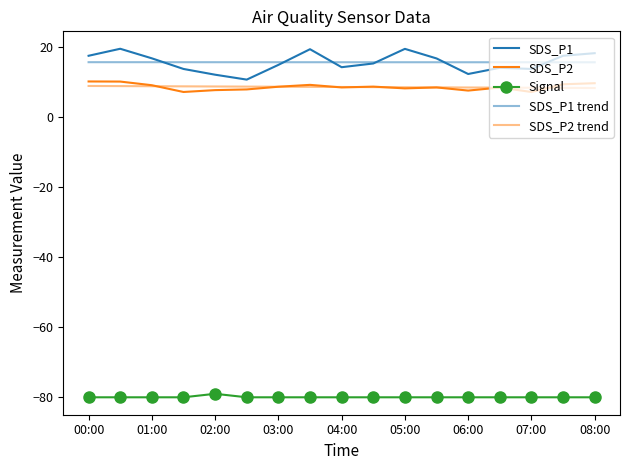

Reading left to right, extract all data points from this chart.

SDS_P1: 17.4	19.4	16.7	13.7	12.0	10.6	14.8	19.3	14.2	15.2	19.4	16.7	12.2	14.0	13.7	17.4	18.2
SDS_P2: 10.1	10.1	9.0	7.1	7.6	7.8	8.6	9.1	8.4	8.6	8.1	8.4	7.5	8.4	7.1	9.3	9.6
Signal: -80.0	-80.0	-80.0	-80.0	-79.0	-80.0	-80.0	-80.0	-80.0	-80.0	-80.0	-80.0	-80.0	-80.0	-80.0	-80.0	-80.0
SDS_P1 trend: 15.6	15.6	15.6	15.6	15.6	15.6	15.6	15.6	15.6	15.6	15.6	15.6	15.6	15.6	15.6	15.6	15.6
SDS_P2 trend: 8.8	8.8	8.7	8.7	8.7	8.6	8.6	8.6	8.5	8.5	8.5	8.4	8.4	8.3	8.3	8.3	8.2